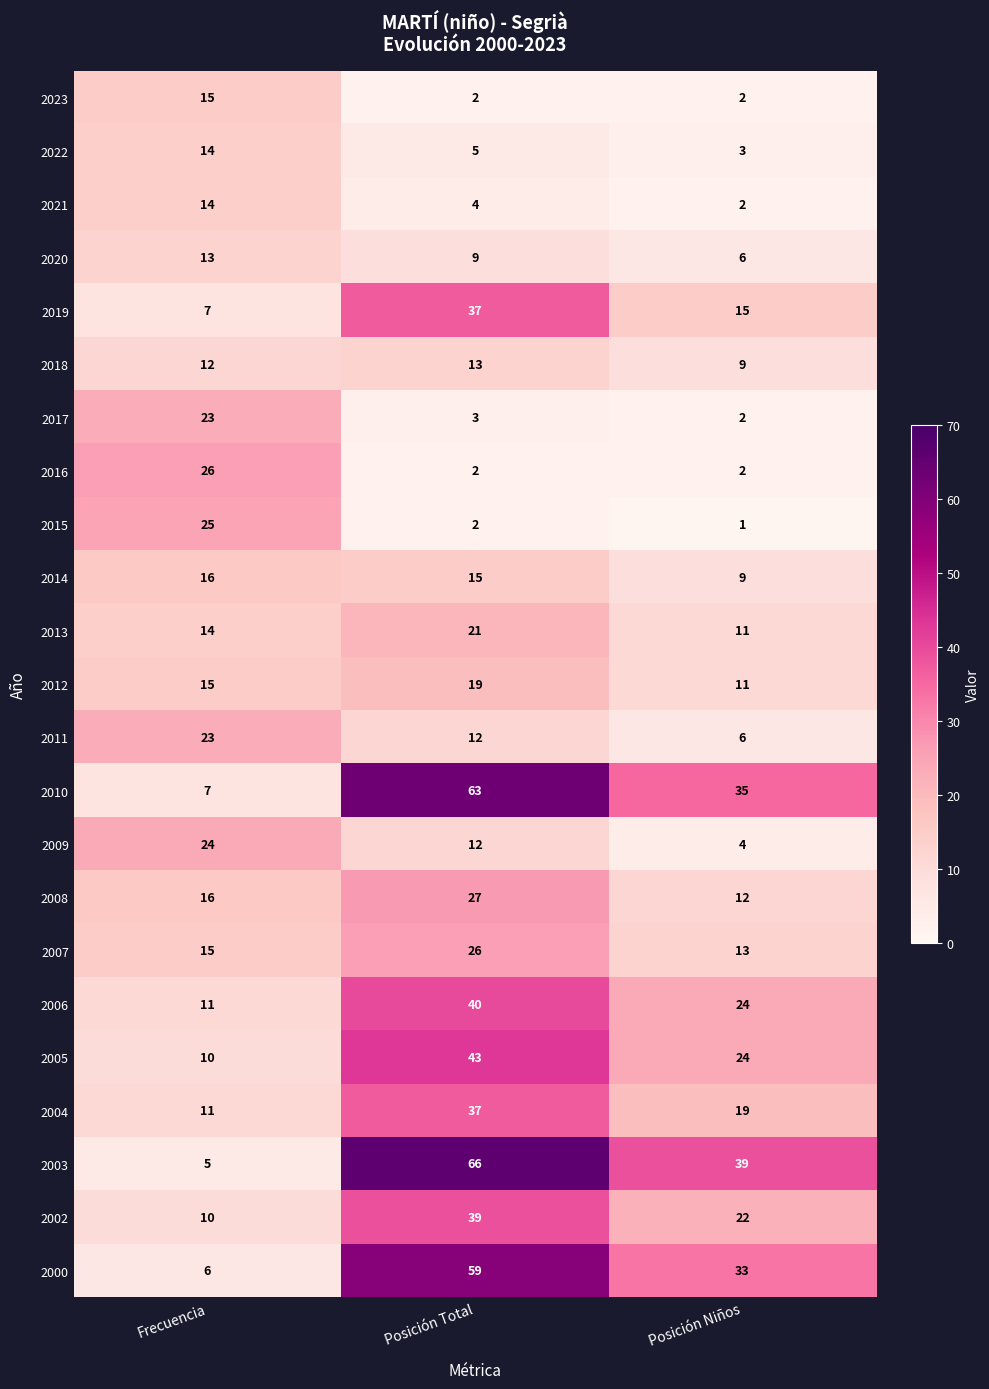

At which category does the chart reach its minimum across all series?

Posición Niños